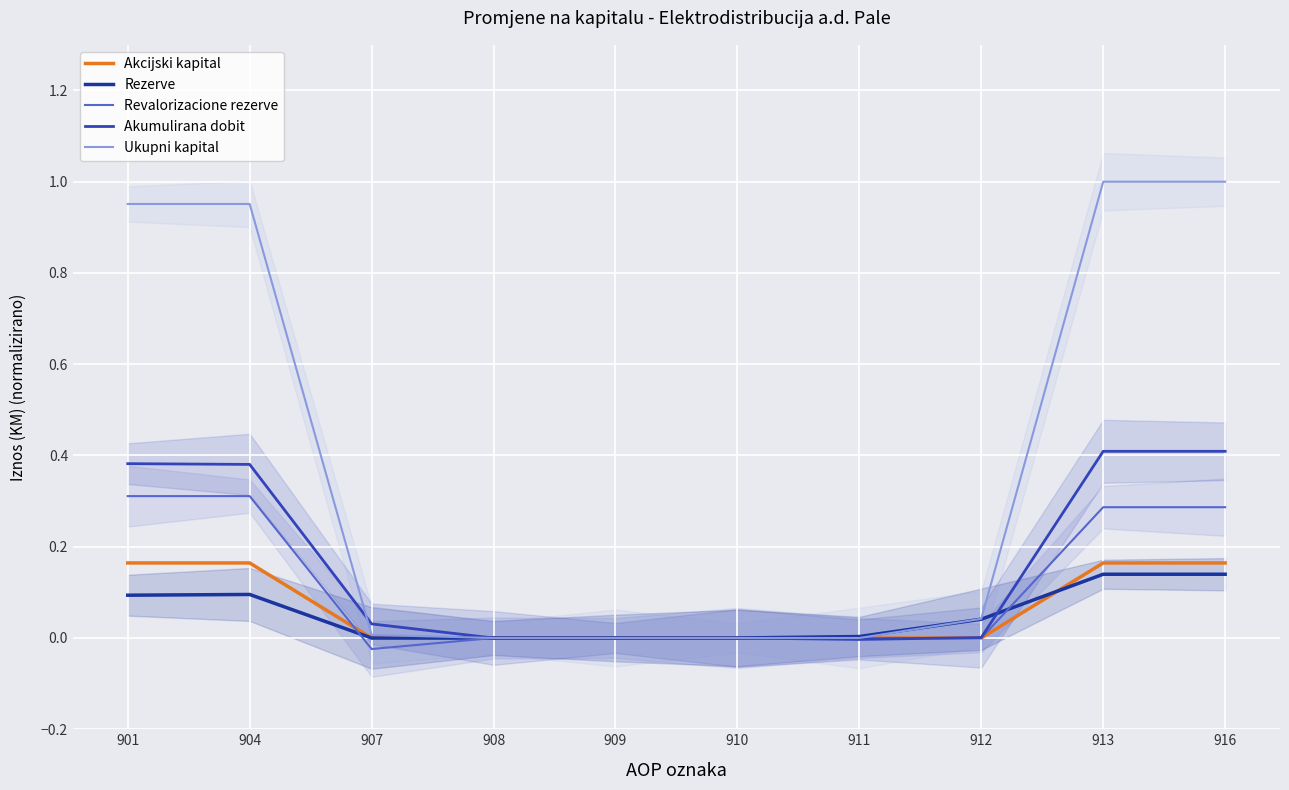

Where is Ukupni kapital nearest to the value 0?

908